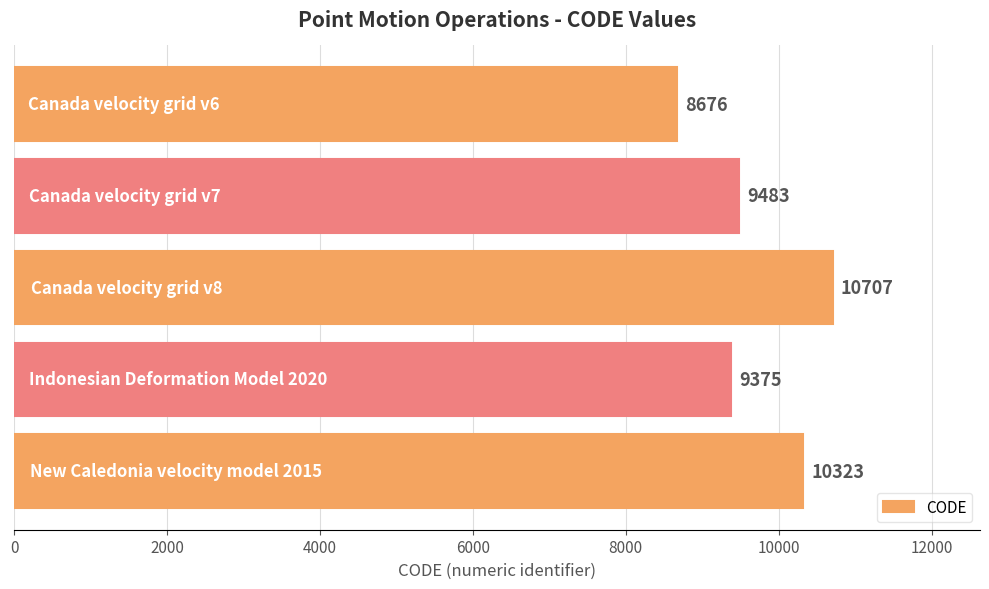

What is the average value?

9713